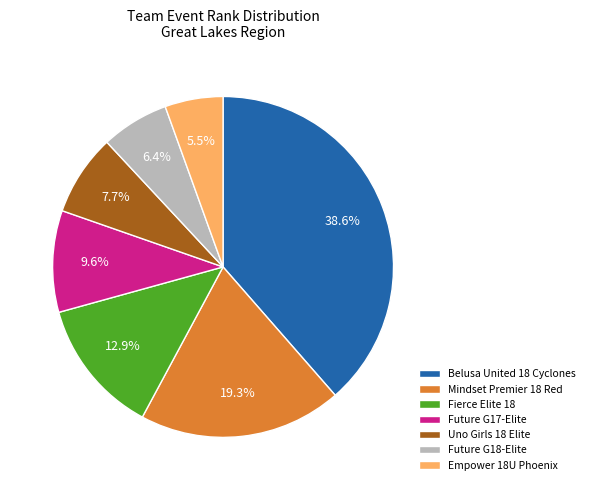

What is the ratio of the value at Future G17-Elite to the value at Empower 18U Phoenix?

1.7